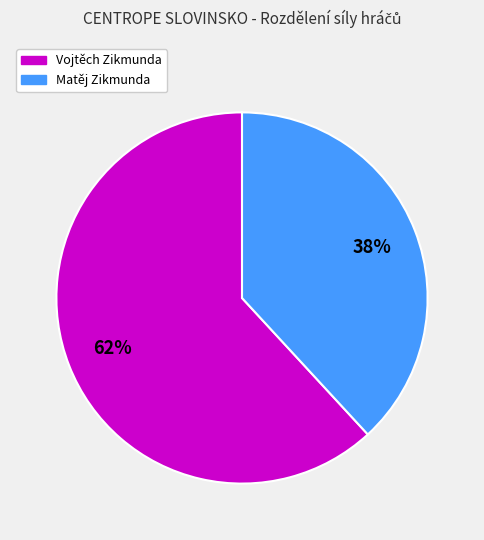

Between Matěj Zikmunda and Vojtěch Zikmunda, which is larger?

Vojtěch Zikmunda